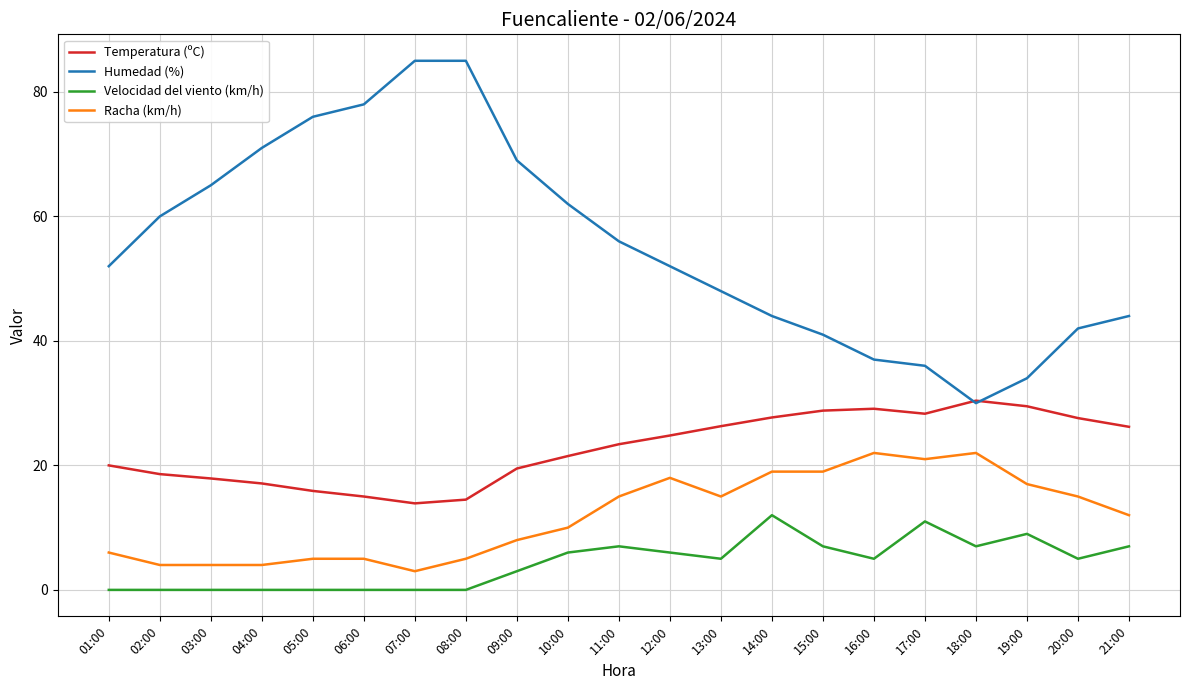

True or false: Racha (km/h) has a value of 5.0 at 06:00.

True